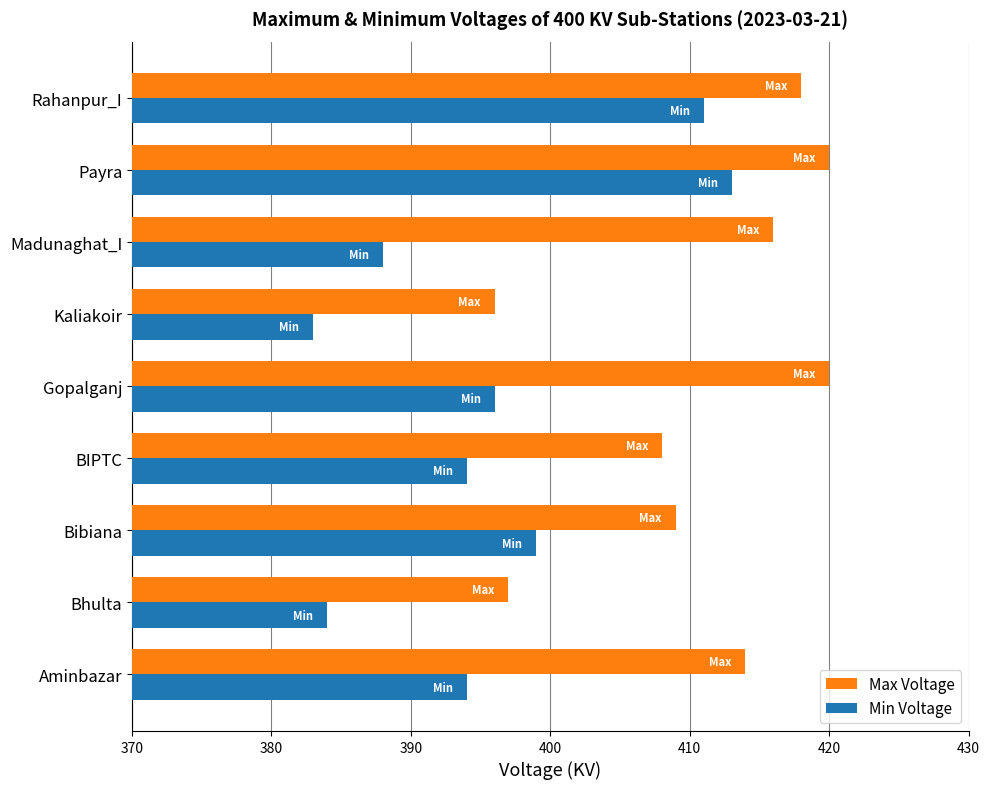

What is the sum of all Min Voltage values?

3562